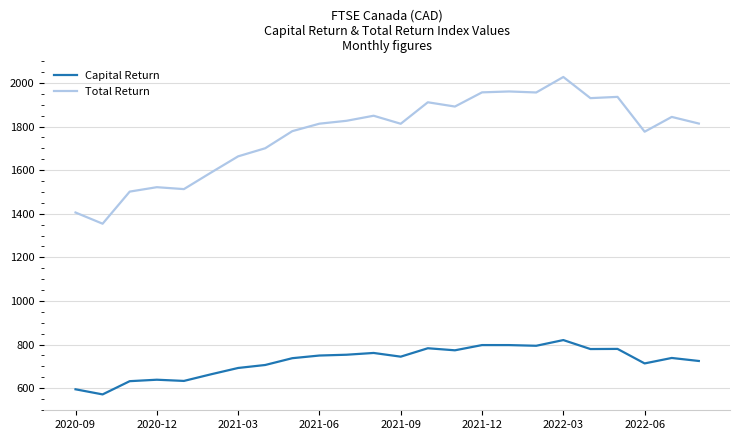

Rank the series by their average value, from highest to lowest.

Total Return, Capital Return